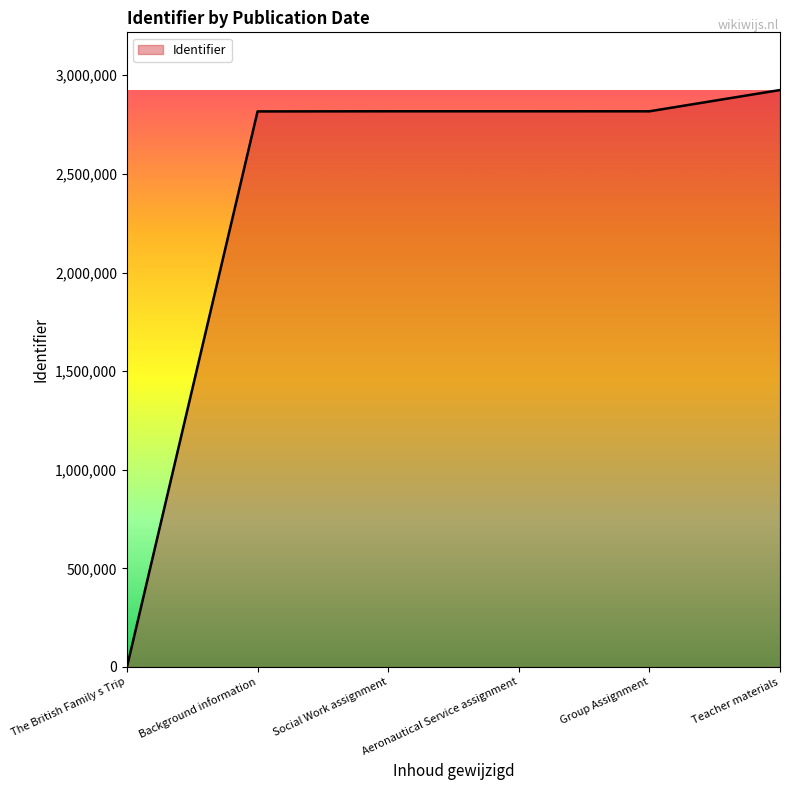

At which category does the chart reach its peak across all series?

Teacher materials